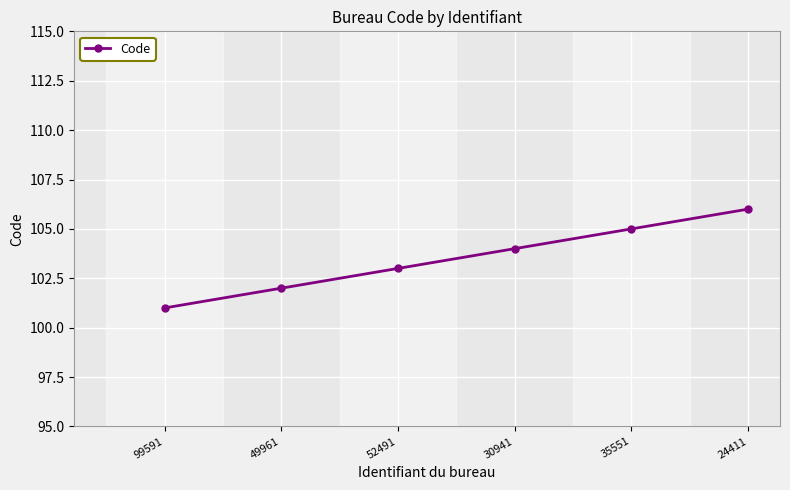

What is the maximum value shown in the chart?

106